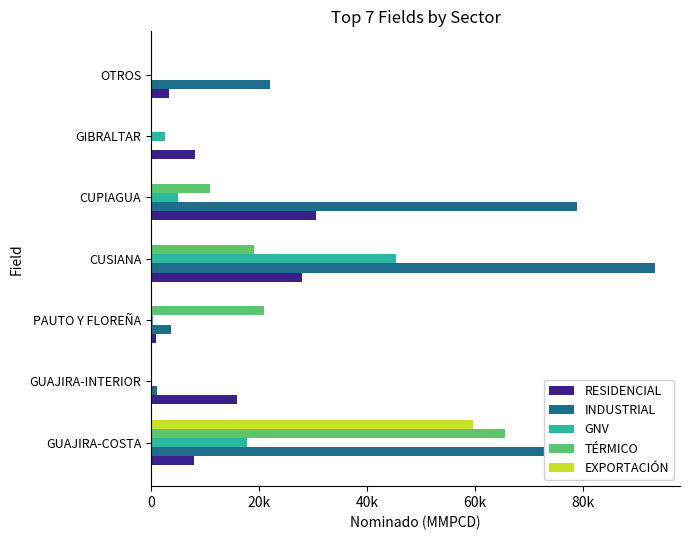

Which category has the highest value in the INDUSTRIAL series?

CUSIANA